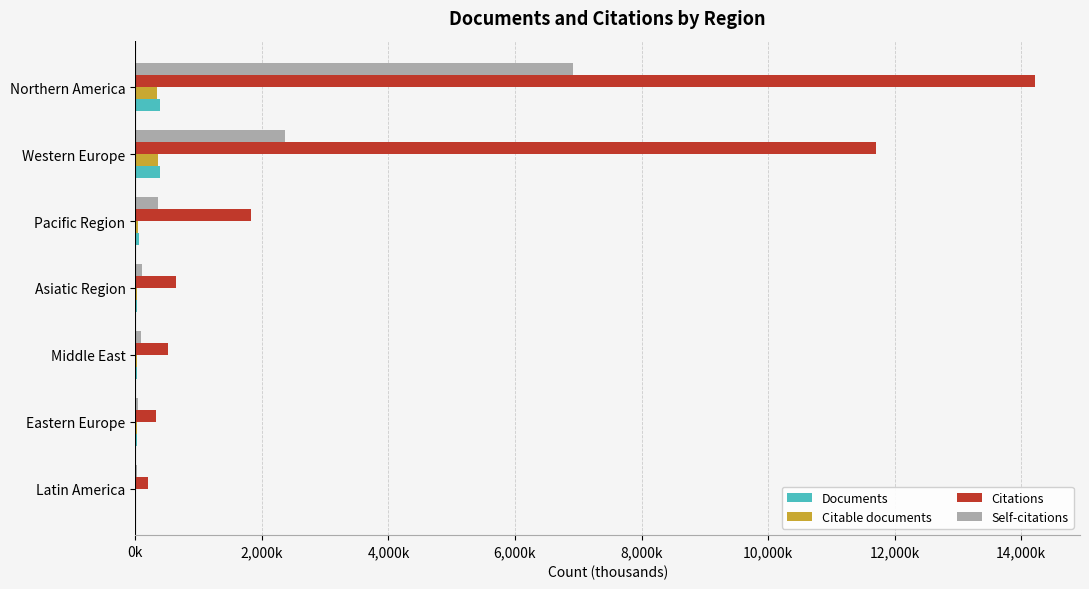

What are all the series names shown in the legend?

Documents, Citable documents, Citations, Self-citations